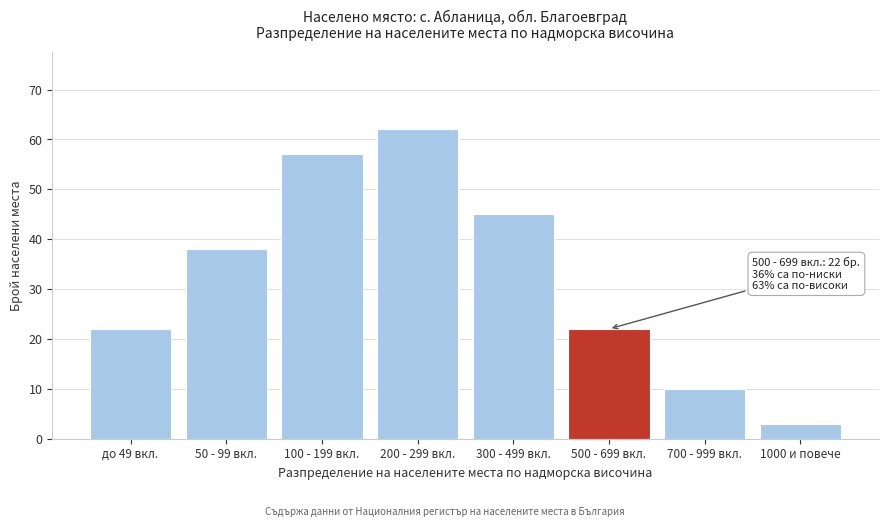

Reading left to right, transcribe all the data shown in this chart.

22	38	57	62	45	22	10	3